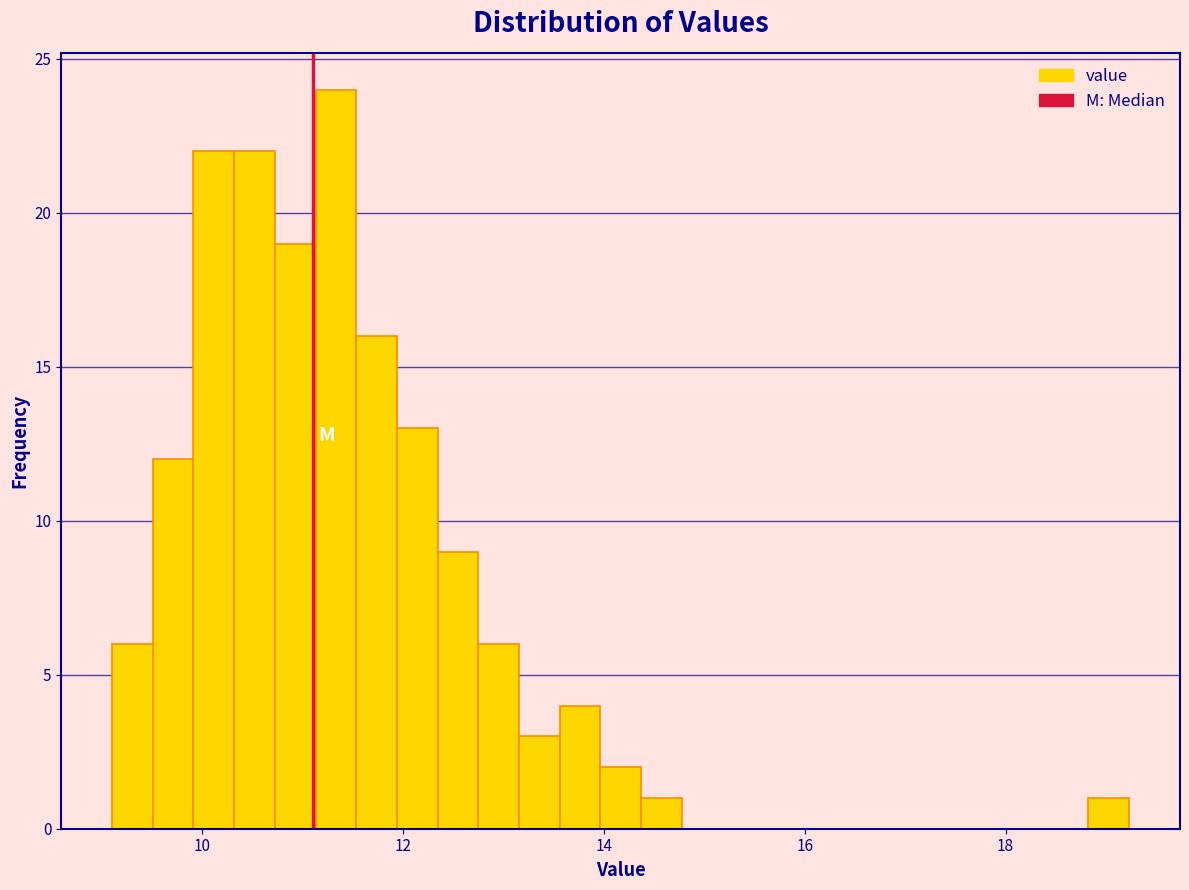

Around what value on the x-axis is the tallest bar? Give the approximate position of its centre, as read against the axis.

11.4